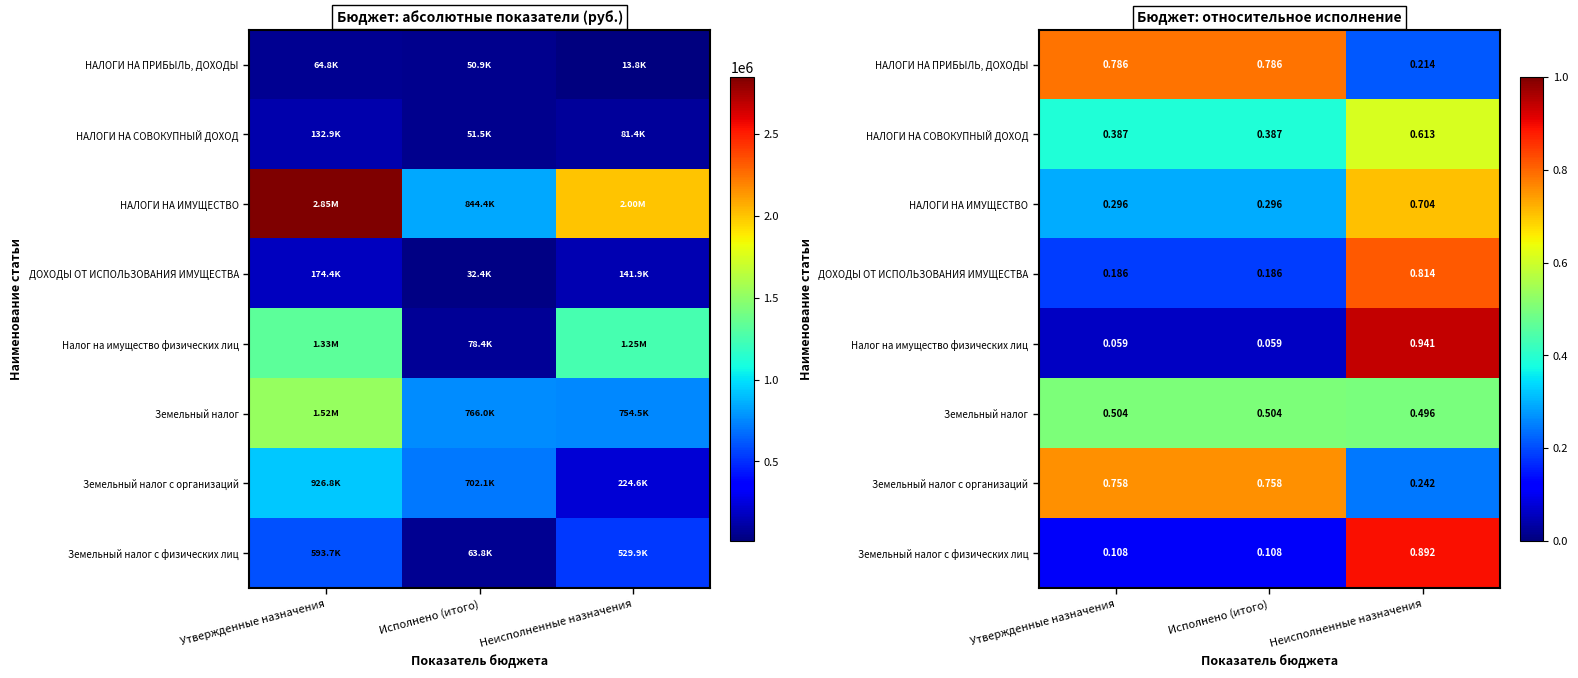

Between Исполнено (итого) and Неисполненные назначения, which is larger?

Исполнено (итого)